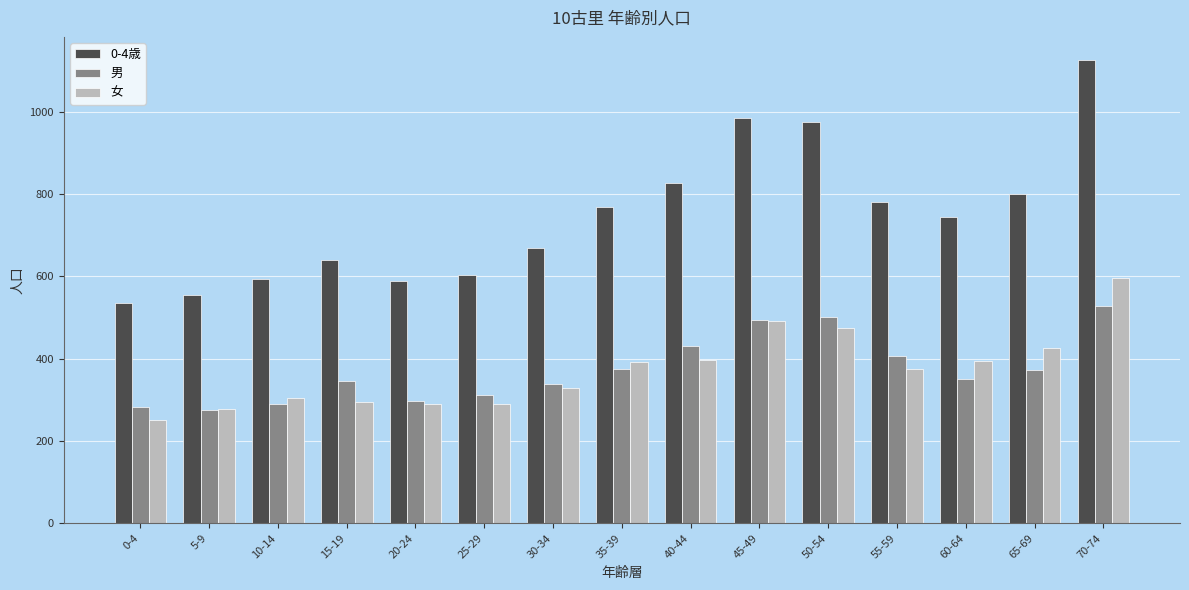

At which category is the sum across all series the highest?

70-74